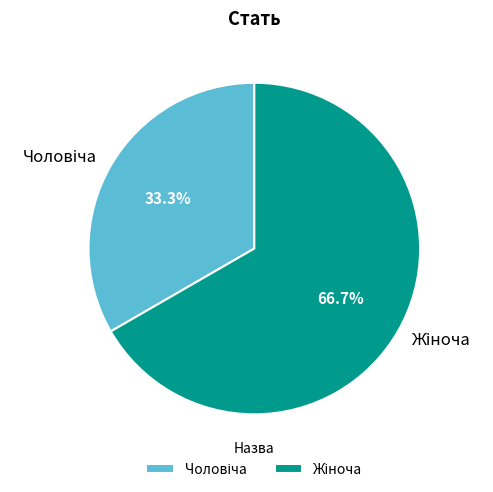

Is there any slice that represents more than half of the pie?

Yes